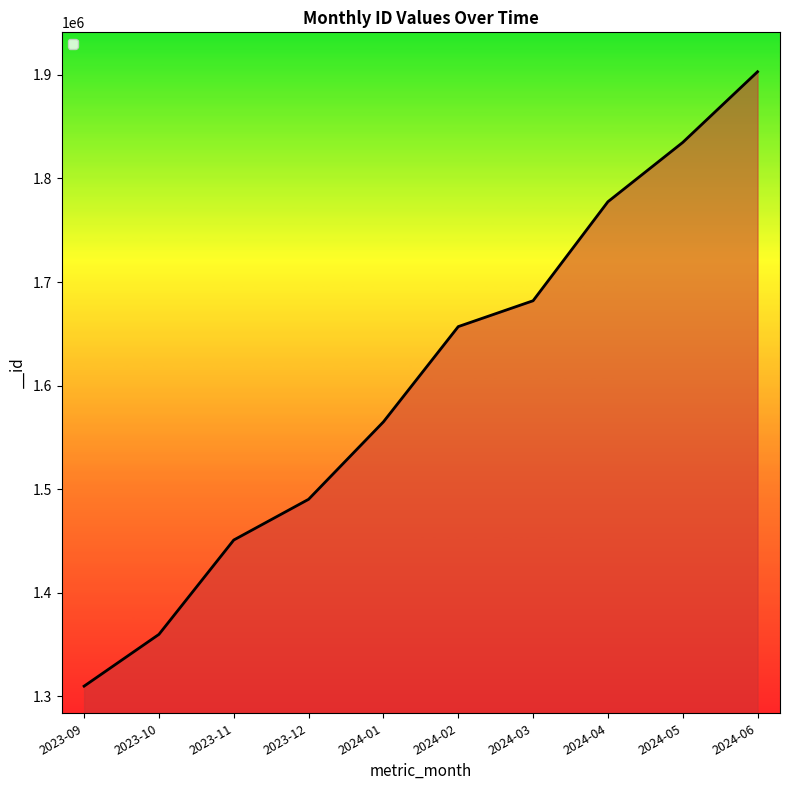

Is it true that the value at 2024-03 is 1681913?

True